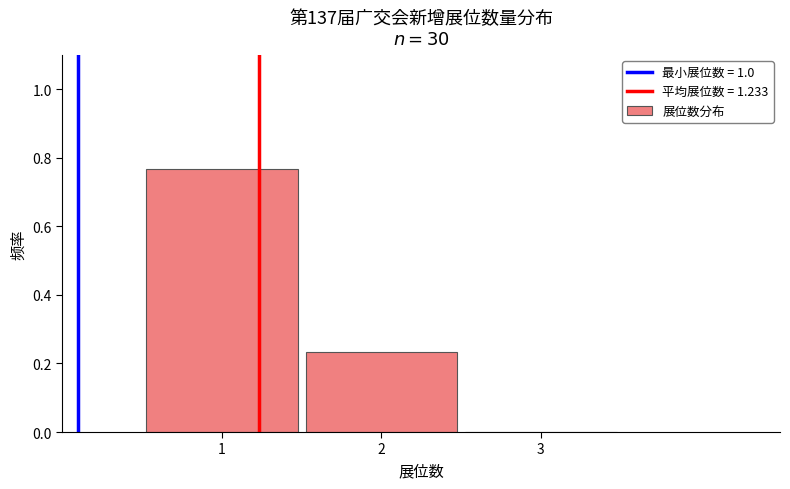

Which range on the x-axis has the tallest bar?

0.5 to 1.5